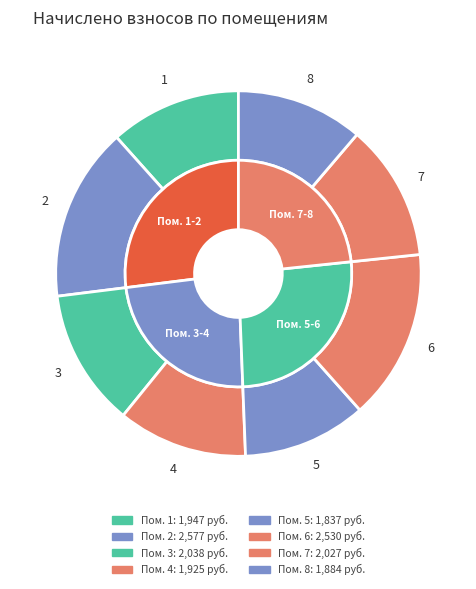

What percentage is NOT represented by 1?

88.4%